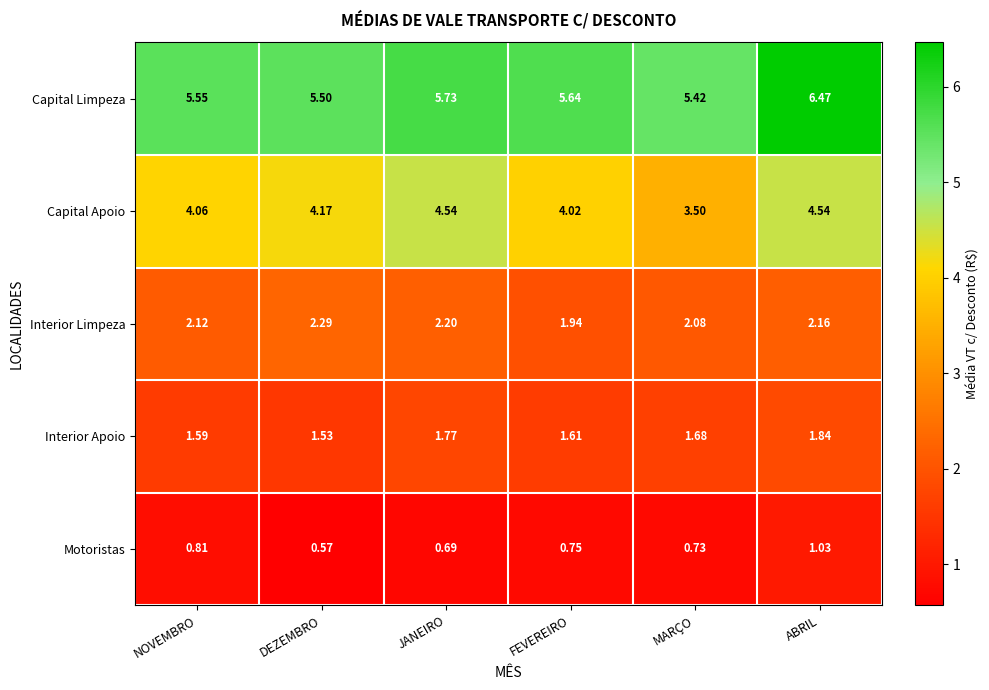

Between NOVEMBRO and DEZEMBRO, which series saw the biggest shift?

Motoristas